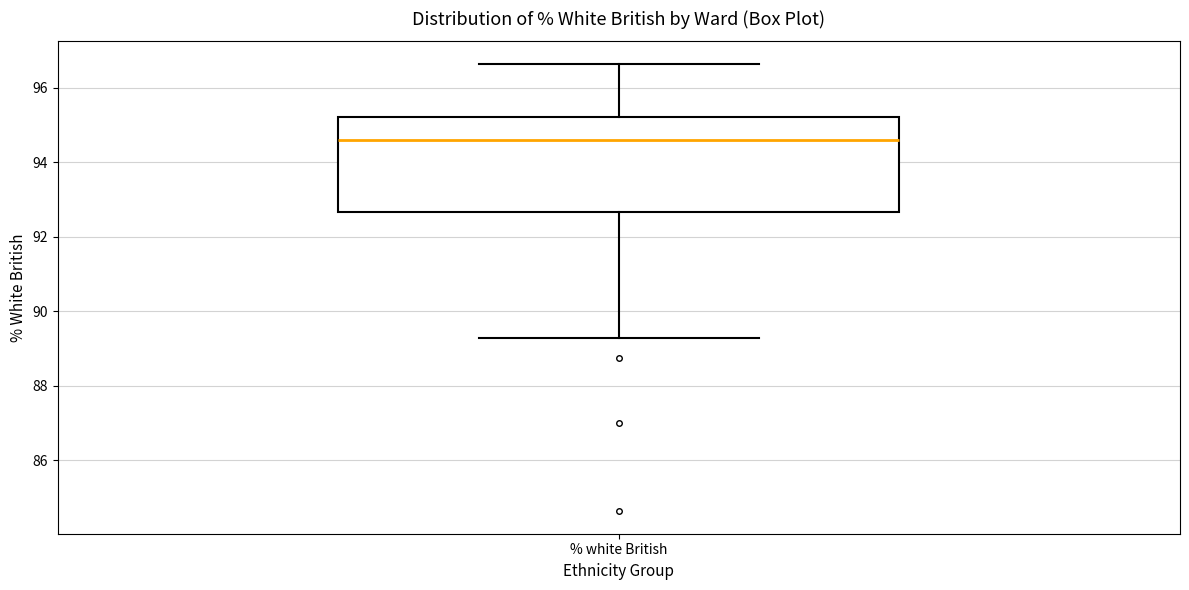

Transcribe this box plot: give where the median line is, the range the box spans, and where the two whiskers end, as read against the y-axis. The values are not printed on the chart, so give them approximately, as read against the axis.

median 94.6, box 92.6 to 95.2, whiskers 89.2 to 96.6